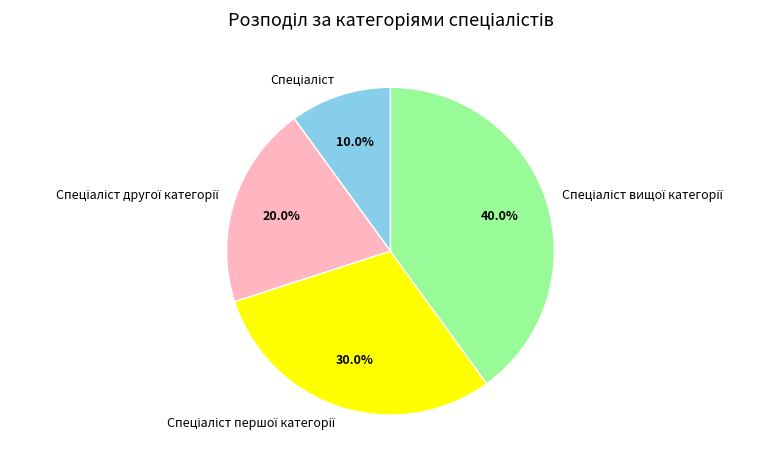

Does any single category account for the majority?

No